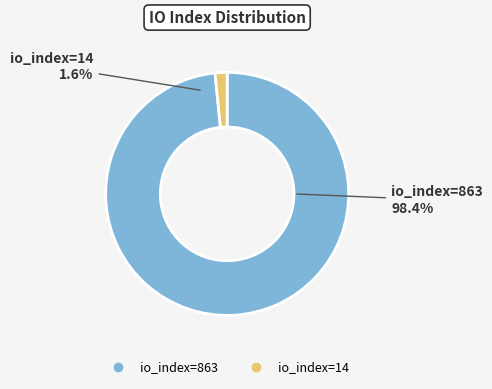

The io_index=14 slice represents 8% of the pie. True or false?

False